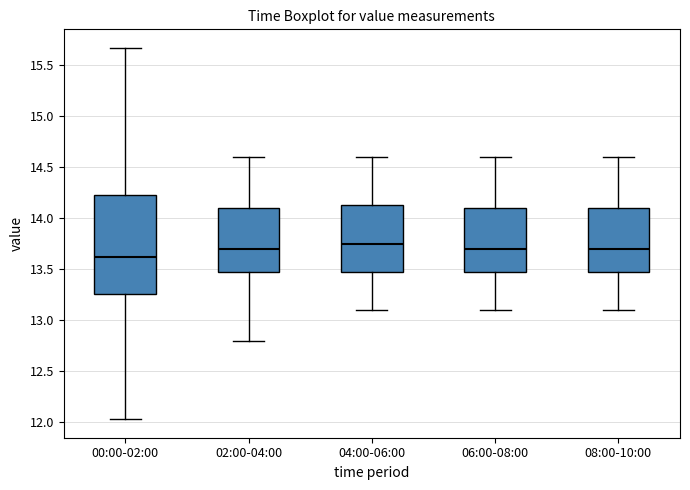

Comparing the boxes themselves (not the whiskers), which one is the tallest?

00:00-02:00